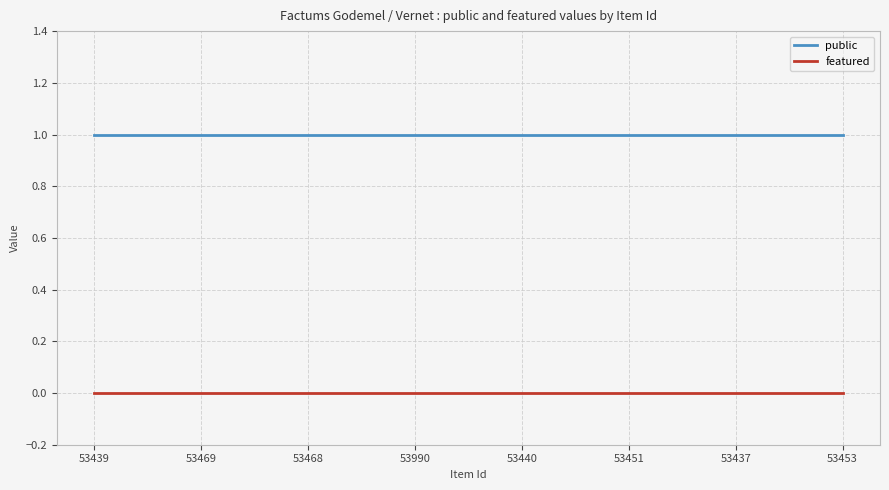

List the series in order of their overall mean, highest first.

public, featured